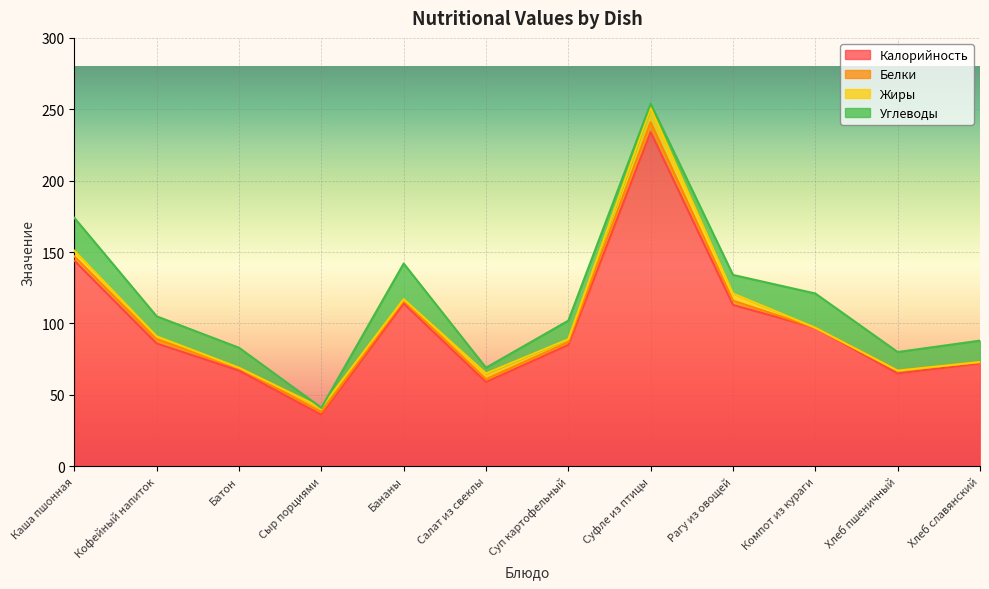

List the labels in order of Углеводы value, largest first.

Бананы, Компот из кураги, Каша пшонная, Хлеб славянский, Кофейный напиток, Батон, Суп картофельный, Рагу из овощей, Хлеб пшеничный, Салат из свеклы, Суфле из птицы, Сыр порциями